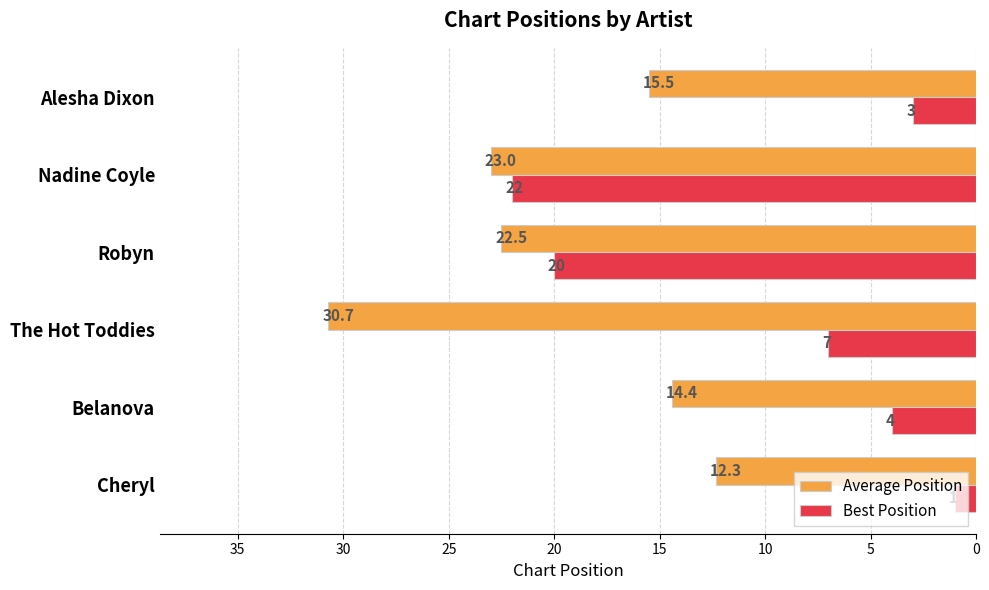

What is the maximum value shown in the chart?

30.7